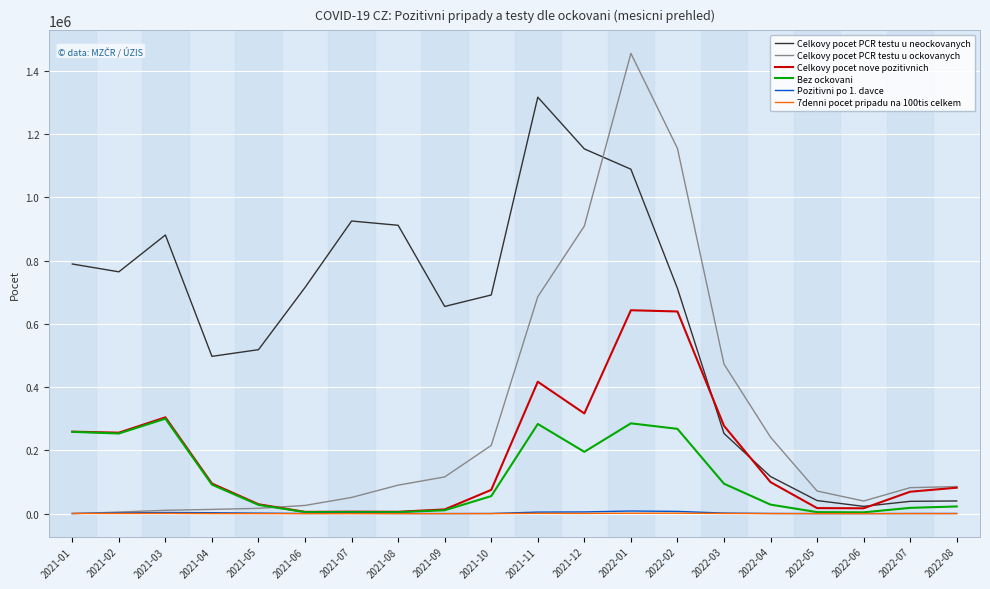

What is the sum of the Bez ockovani values at 2021-04 and 2022-01?

377359.0